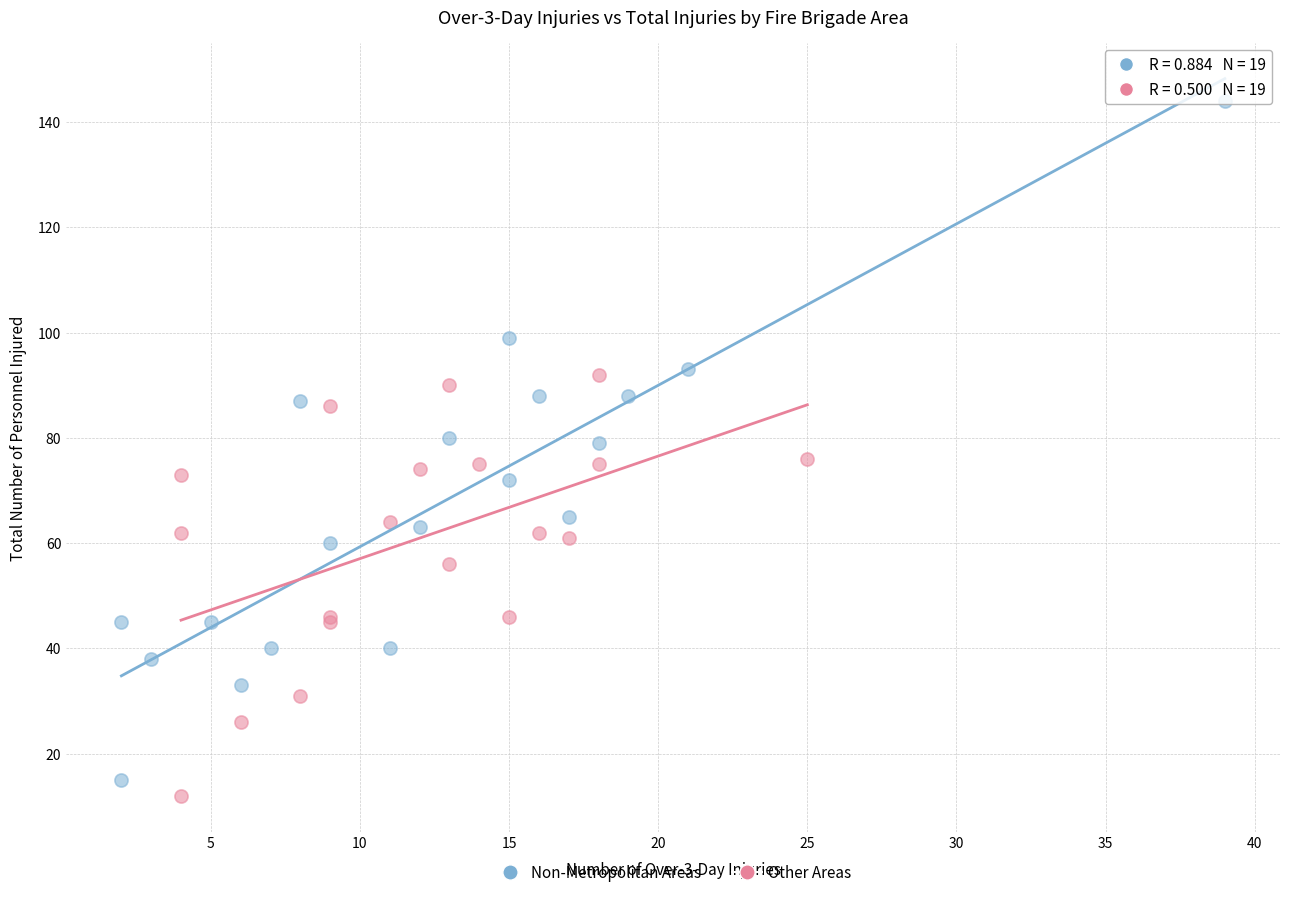

Which series has the largest Y range (max minus min)?

Non-Metropolitan Areas